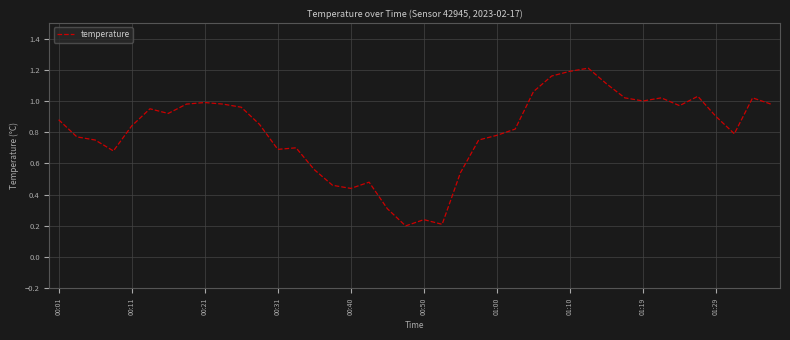

Does the chart display data point markers on the line(s)?

No